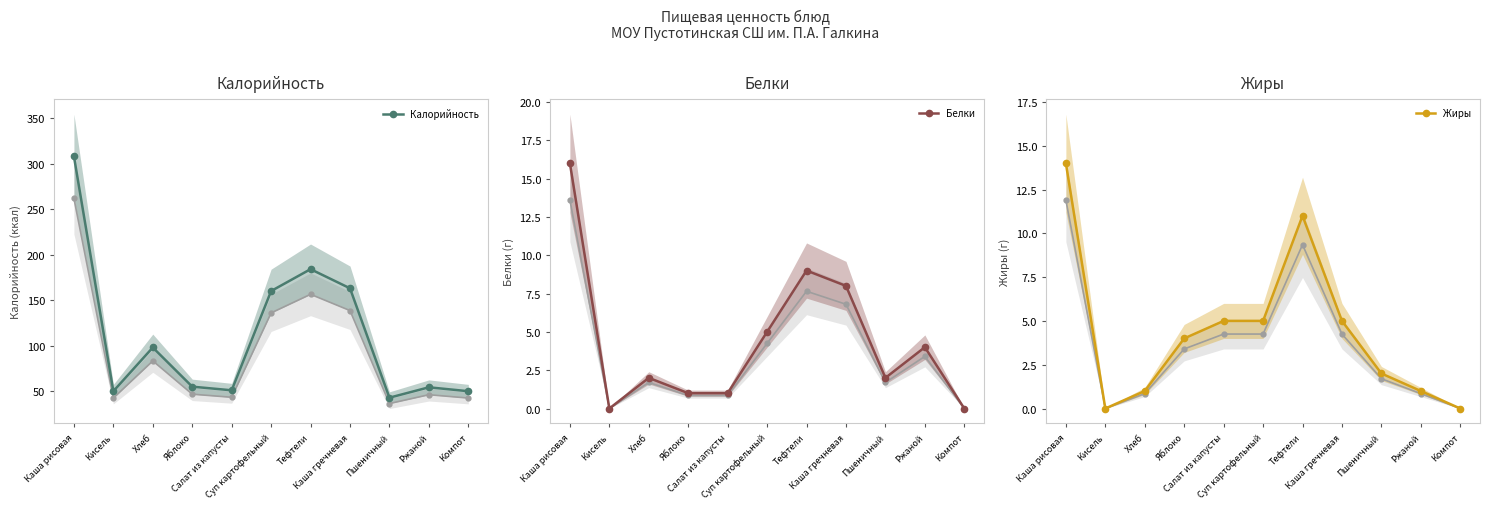

Rank the series at Пшеничный from lowest to highest value.

Белки, Жиры, Калорийность